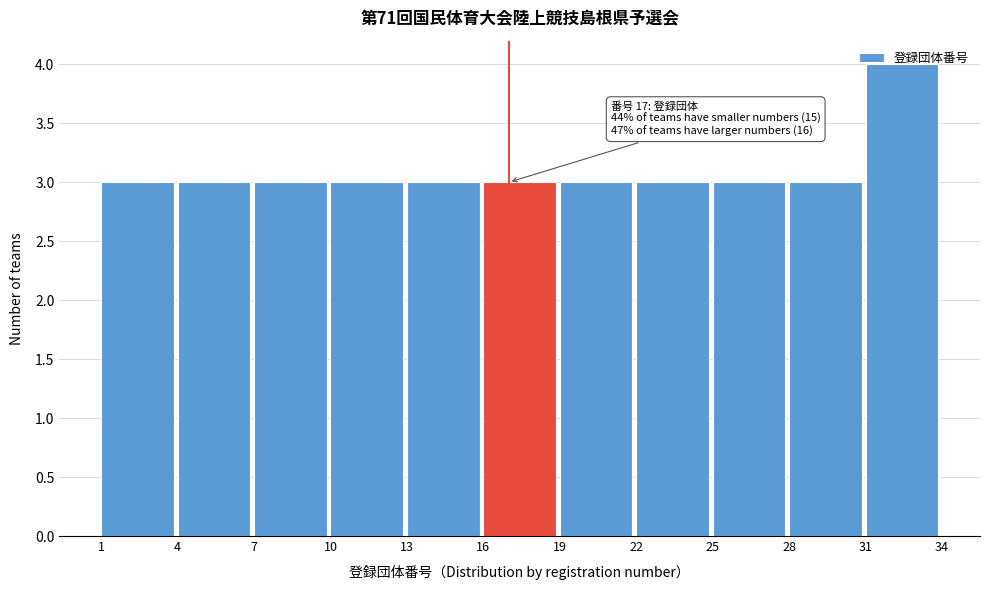

Which range on the x-axis has the tallest bar?

31 to 34